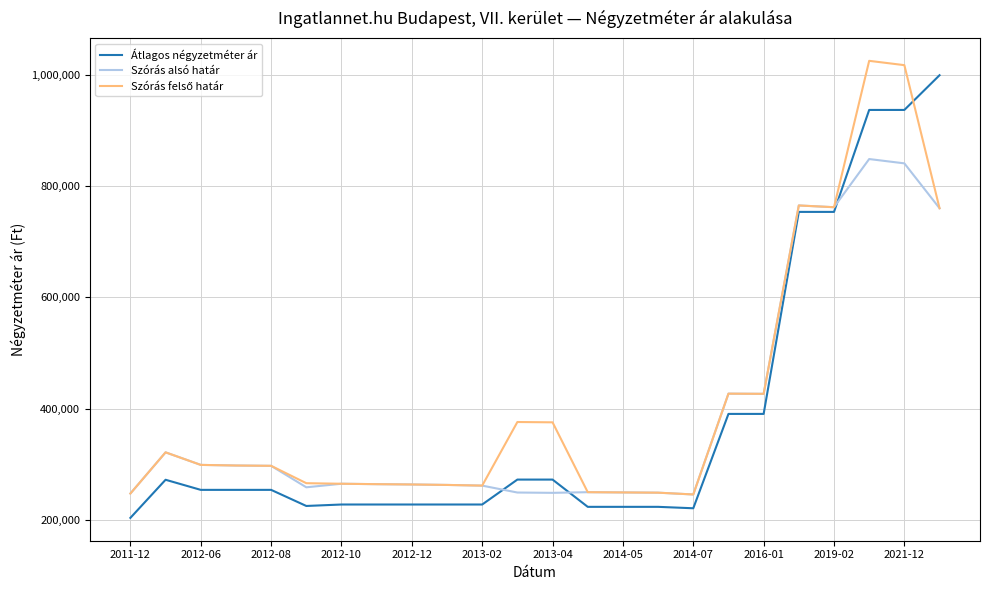

What is the minimum value for Átlagos négyzetméter ár?

203225